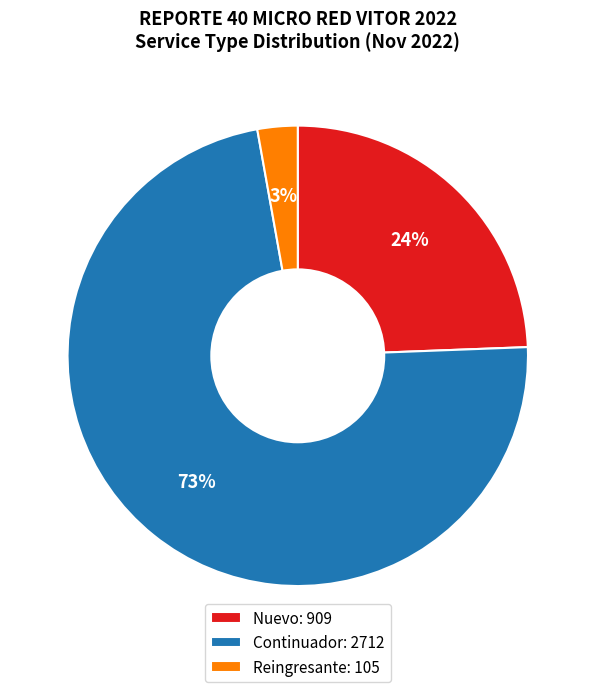

Which has a higher value, Reingresante: 105 or Continuador: 2712?

Continuador: 2712